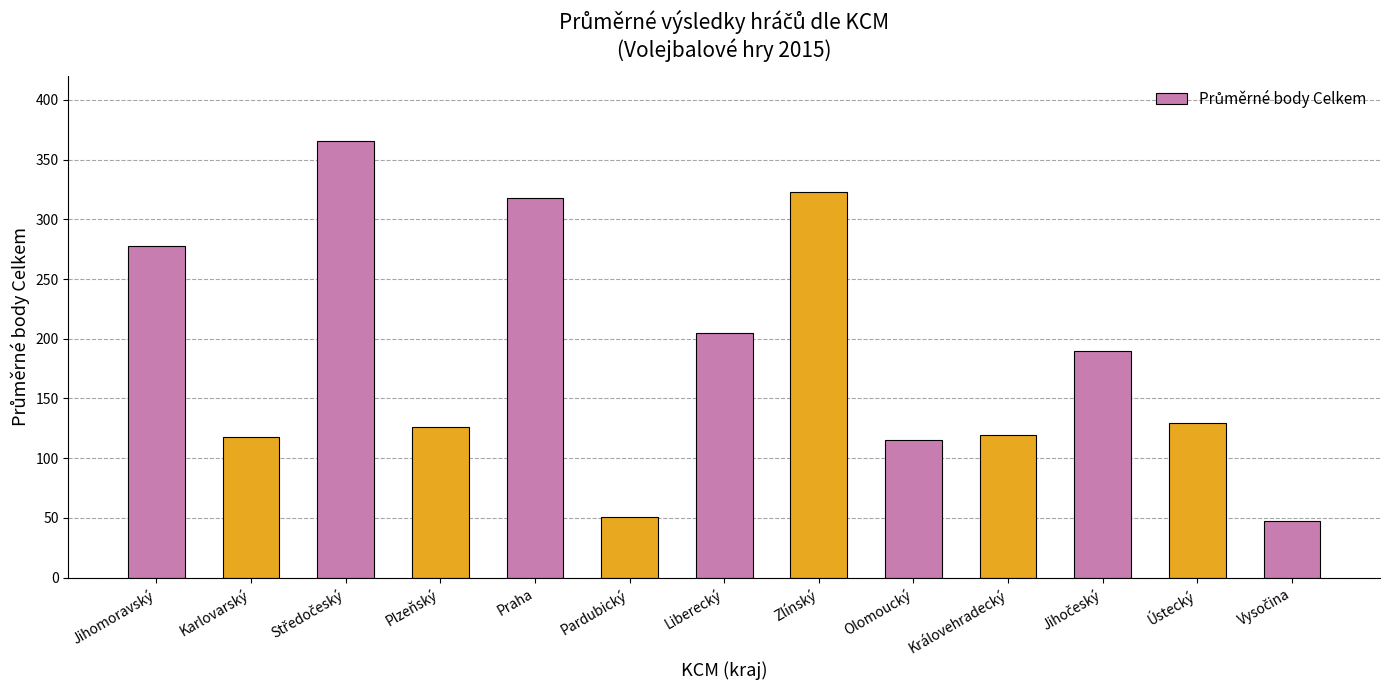

What is the sum of all values?

2384.5